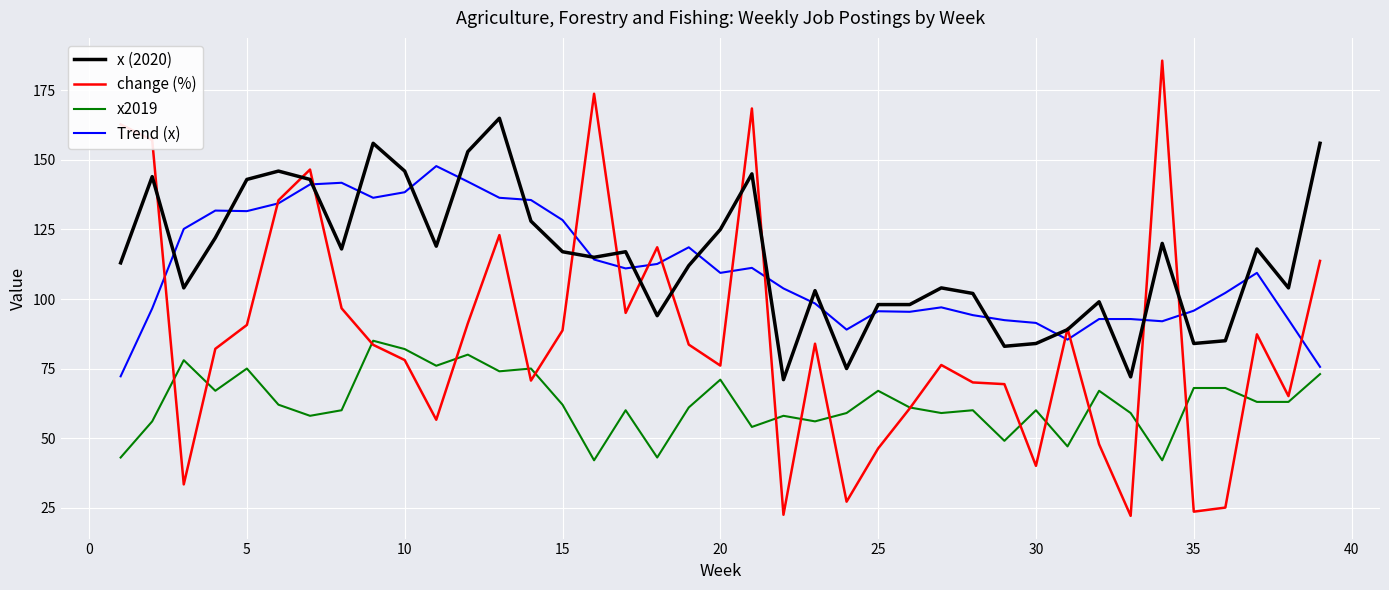

True or false: x (2020) and x2019 intersect in this chart.

False